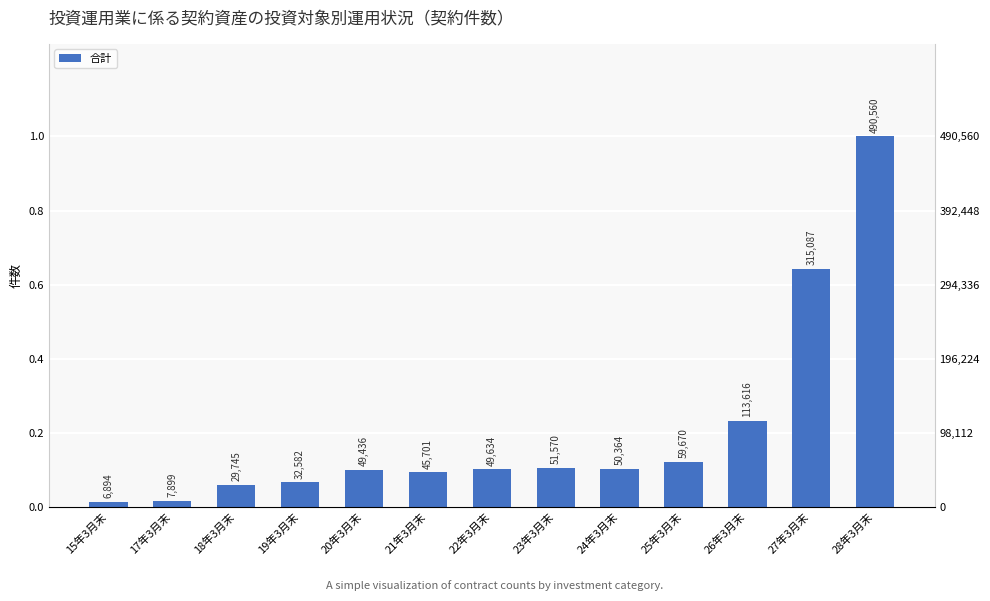

Which category has the highest value across all series?

28年3月末